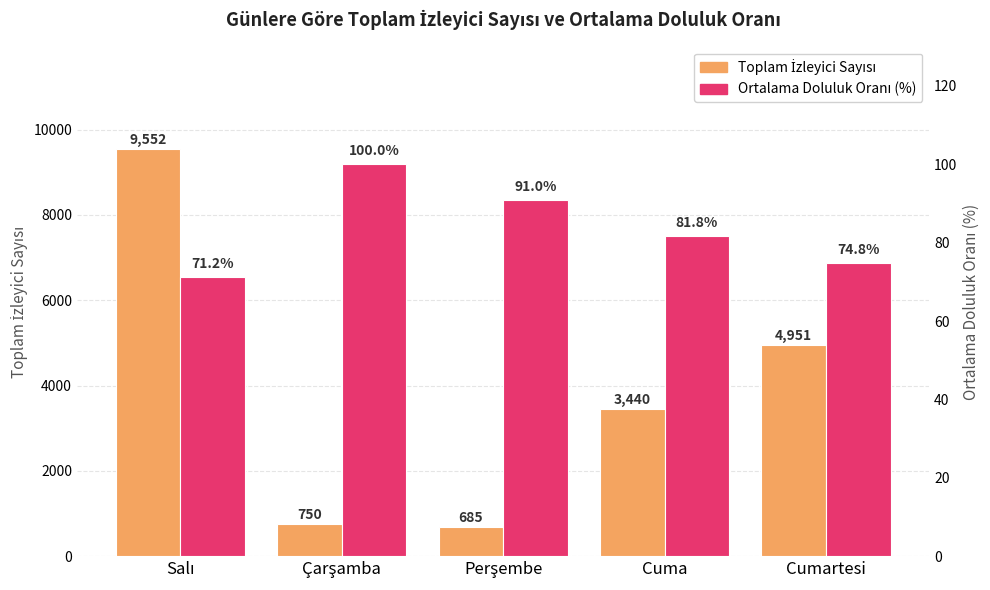

The value of Ortalama Doluluk Oranı (%) at Çarşamba is 100.0. True or false?

True